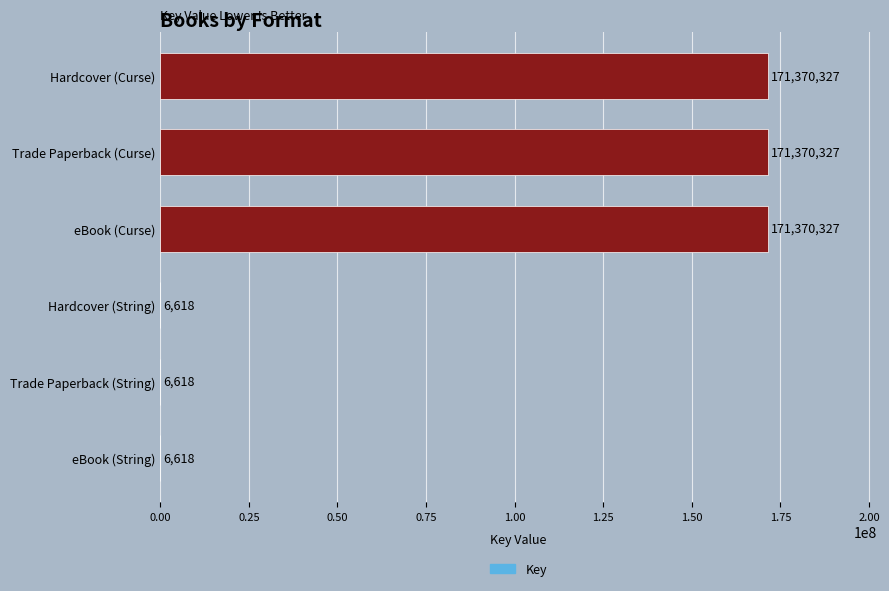

What value does the data have at Trade Paperback (String)?

6618